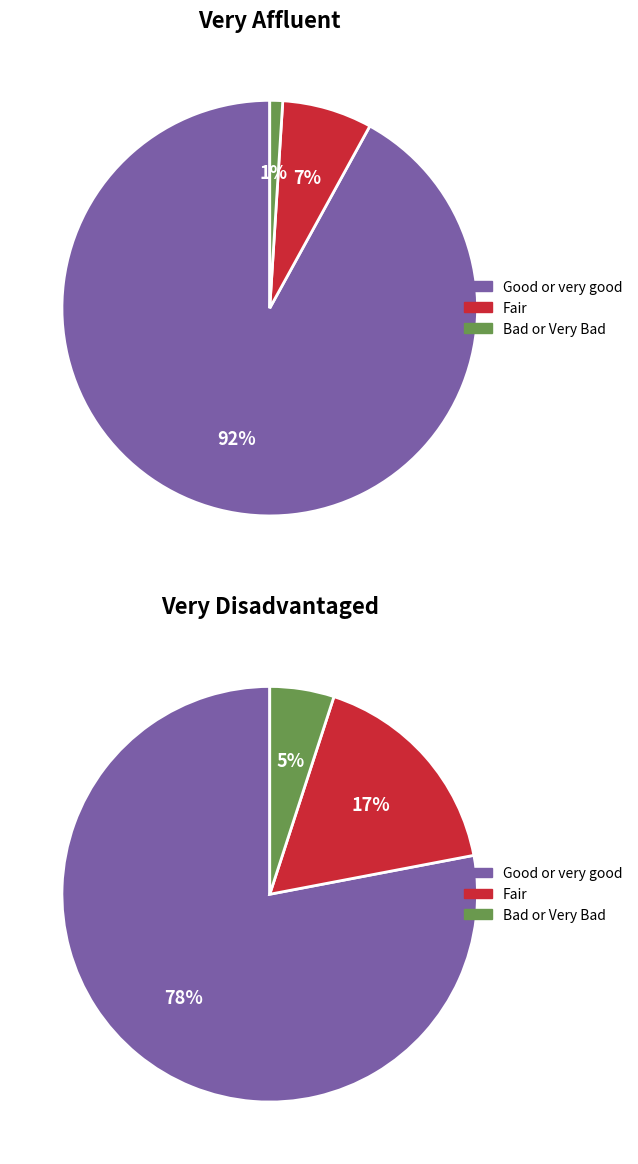

What is the smallest slice in the pie chart?

Very affluent